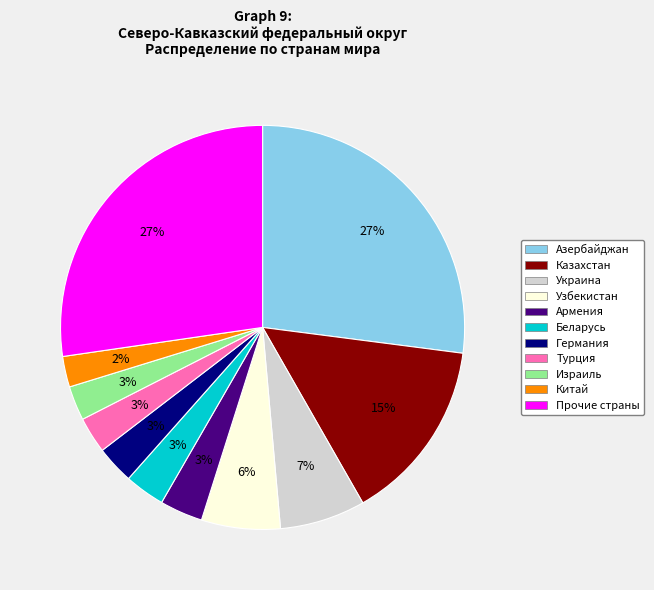

The Казахстан slice represents 5% of the pie. True or false?

False